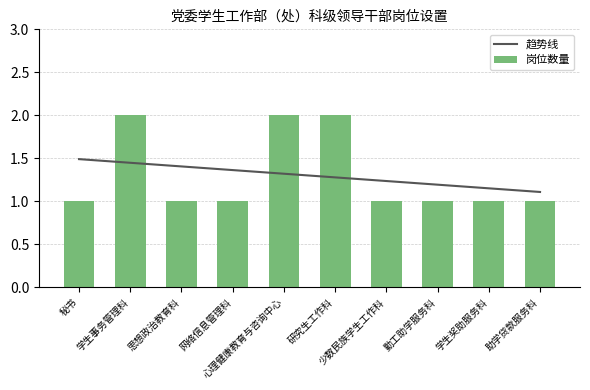

The 趋势线 series shows 1.1 at 助学贷款服务科. True or false?

True